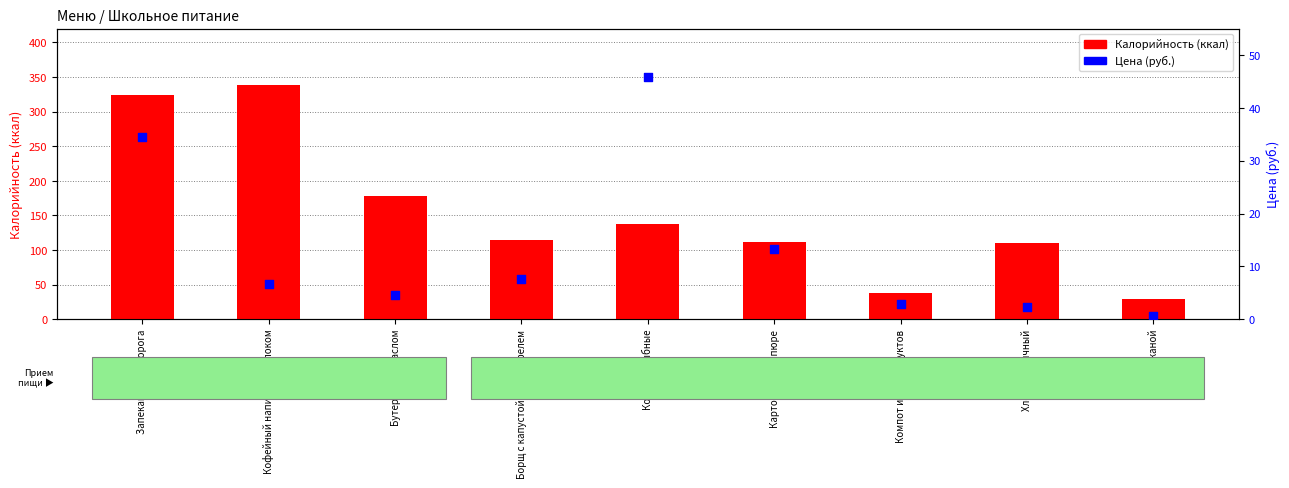

At how many categories does at least one series exceed 150?

3